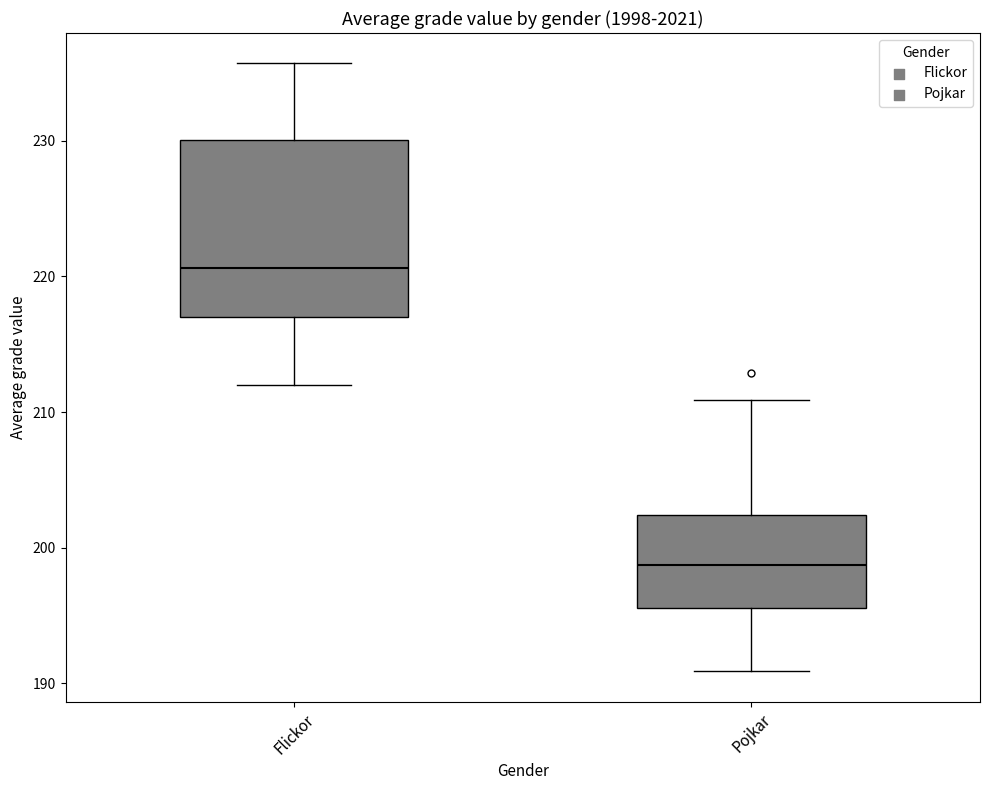

Comparing the boxes themselves (not the whiskers), which one is the tallest?

Flickor